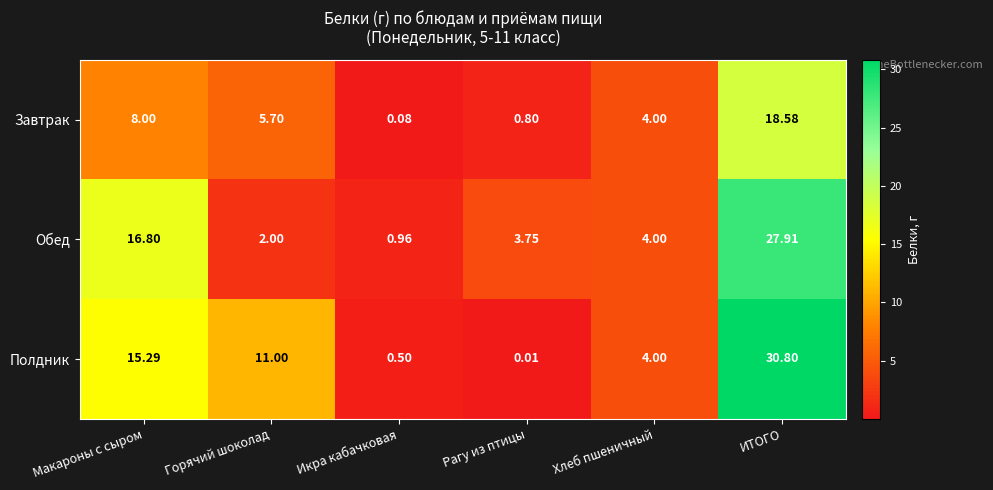

Is the value of Полдник at Макароны с сыром greater than the value of Завтрак at Рагу из птицы?

Yes